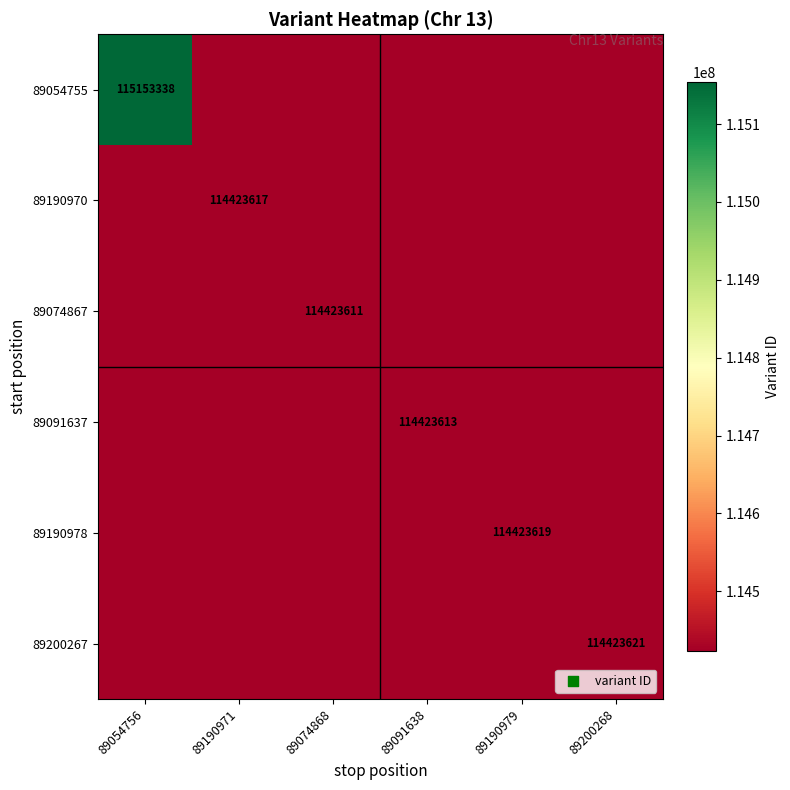

Count the number of data series in this chart.

6